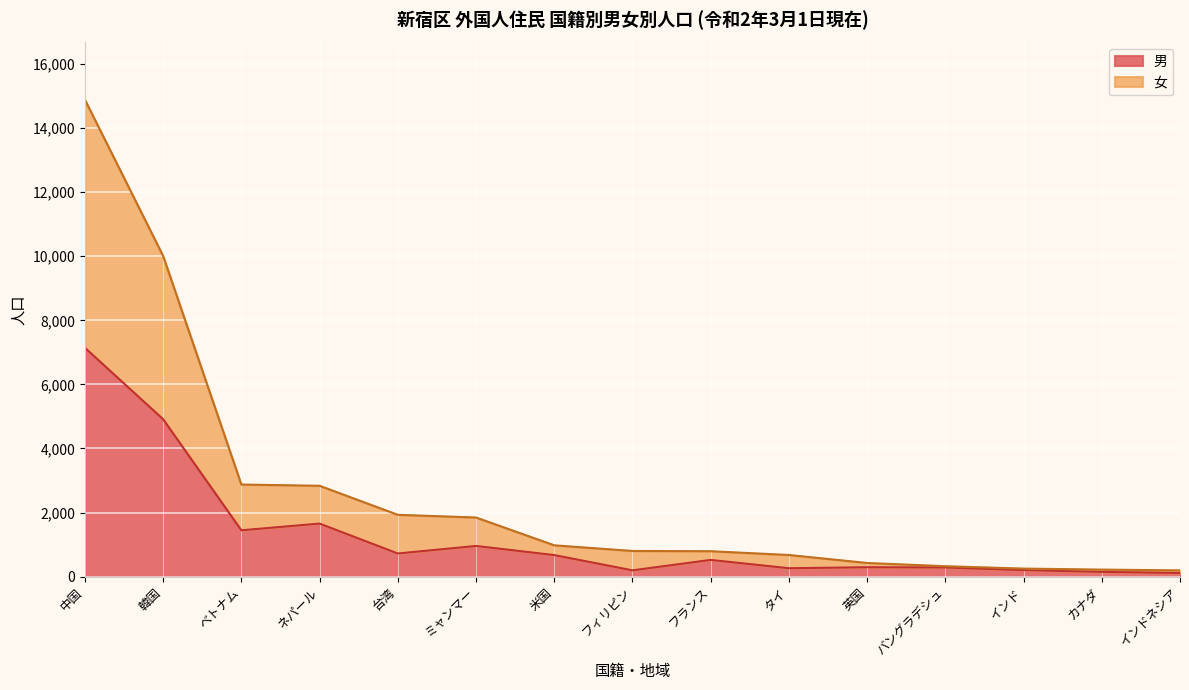

Where does the 女 series first go above 802?

中国